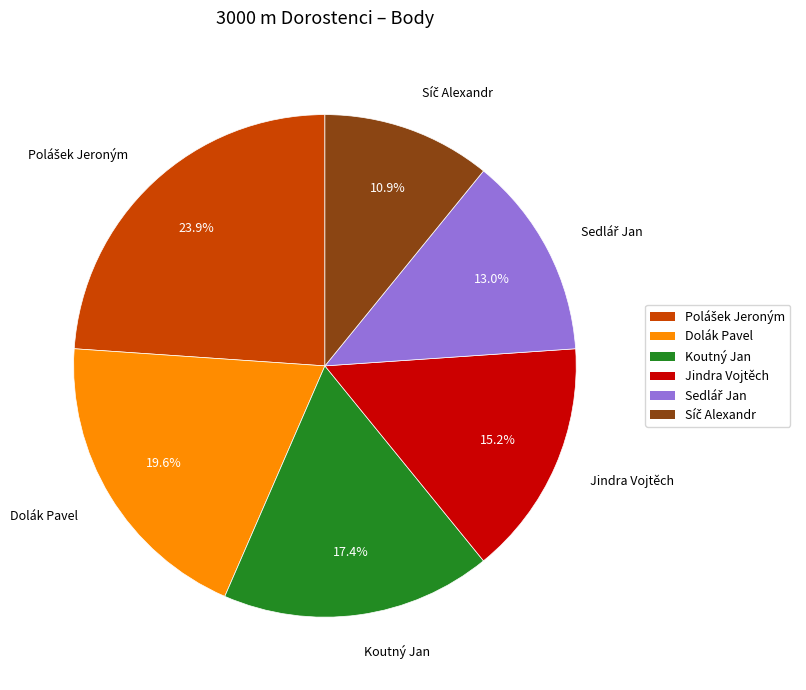

Does Jindra Vojtěch account for over 50% of the chart?

No